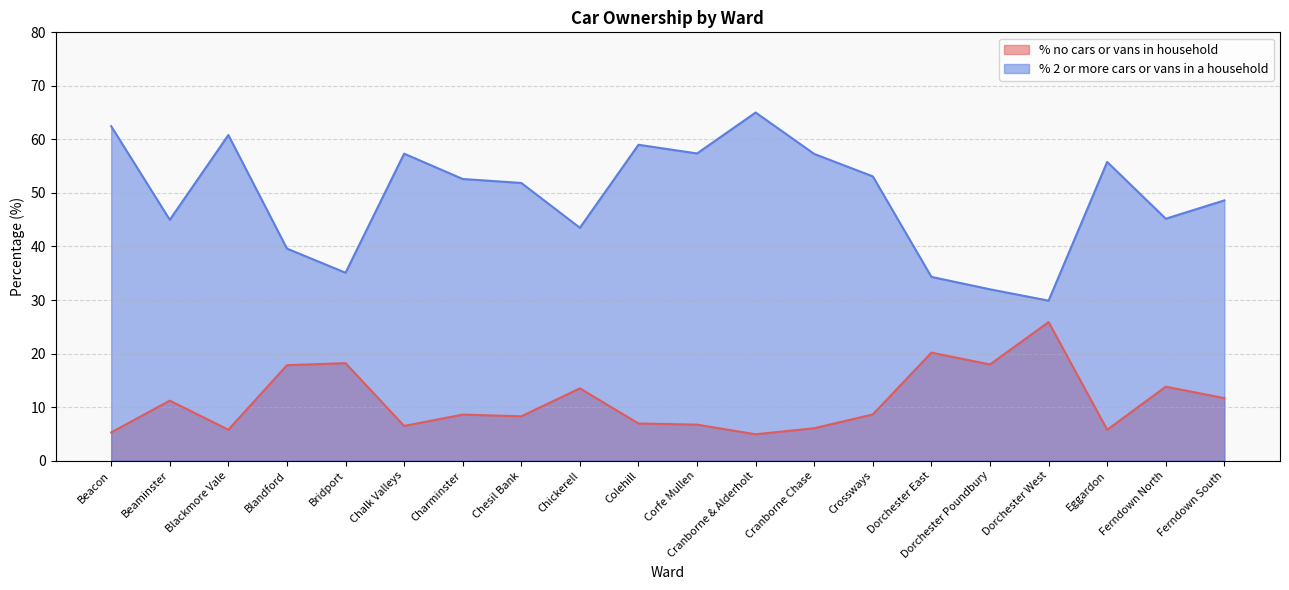

Is it true that % no cars or vans in household equals 5.8 at Eggardon?

True